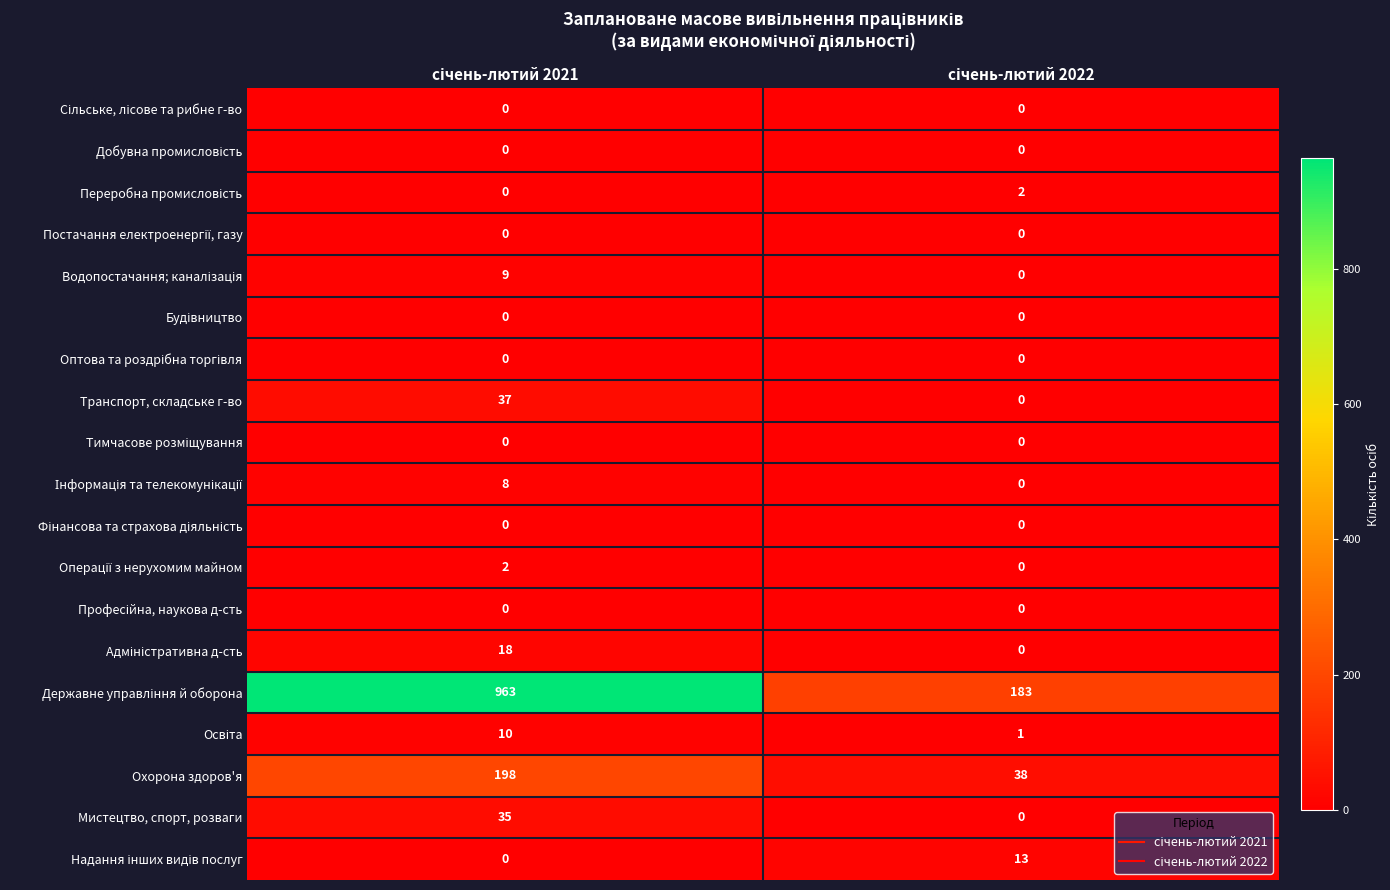

What is the maximum value shown in the chart?

963